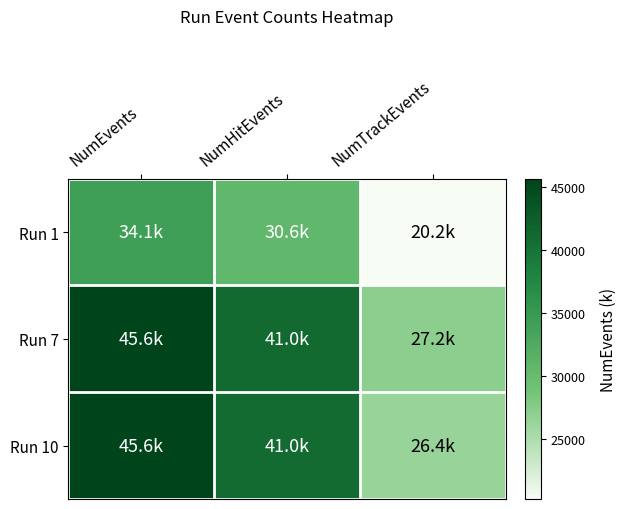

How many distinct data groups are displayed?

3